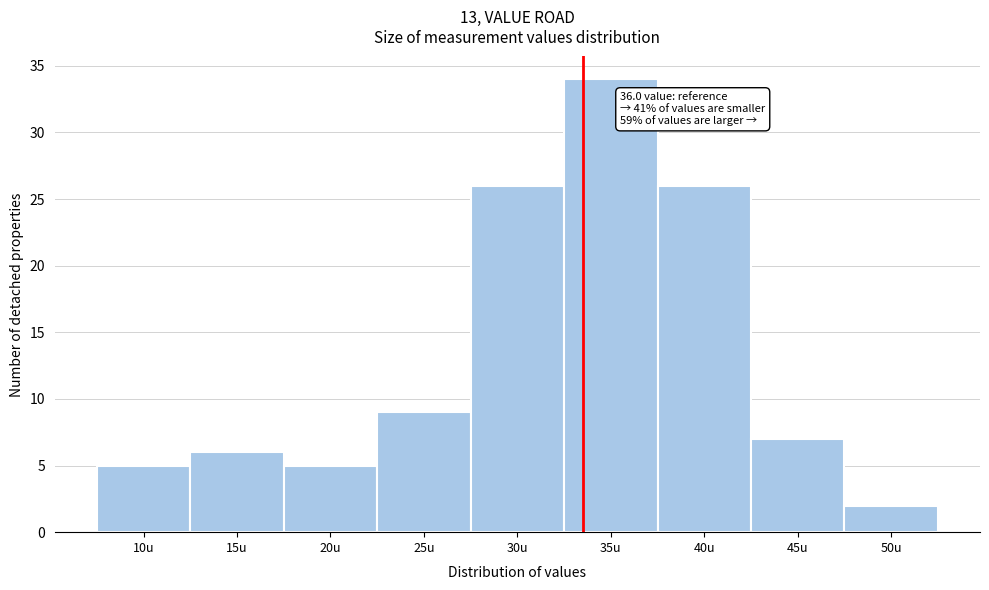

Reading left to right, transcribe all the data shown in this chart.

10u=5	15u=6	20u=5	25u=9	30u=26	35u=34	40u=26	45u=7	50u=2